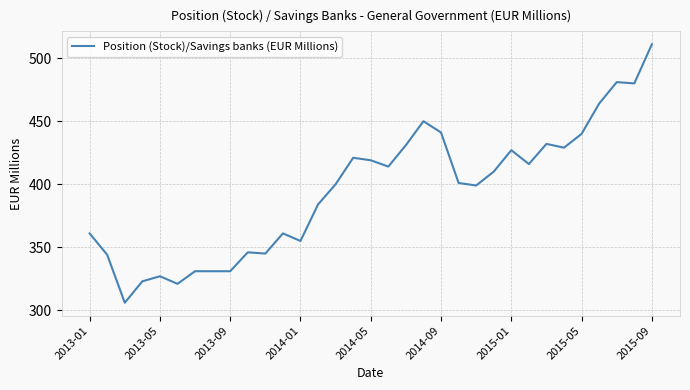

What is the maximum value shown in the chart?

511